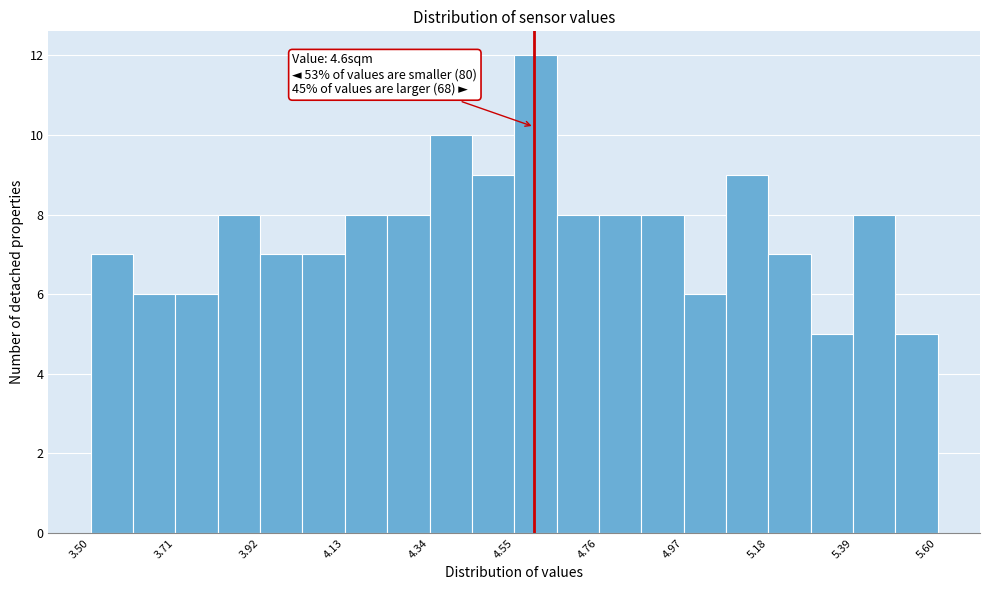

Around what value on the x-axis is the tallest bar? Give the approximate position of its centre, as read against the axis.

4.60